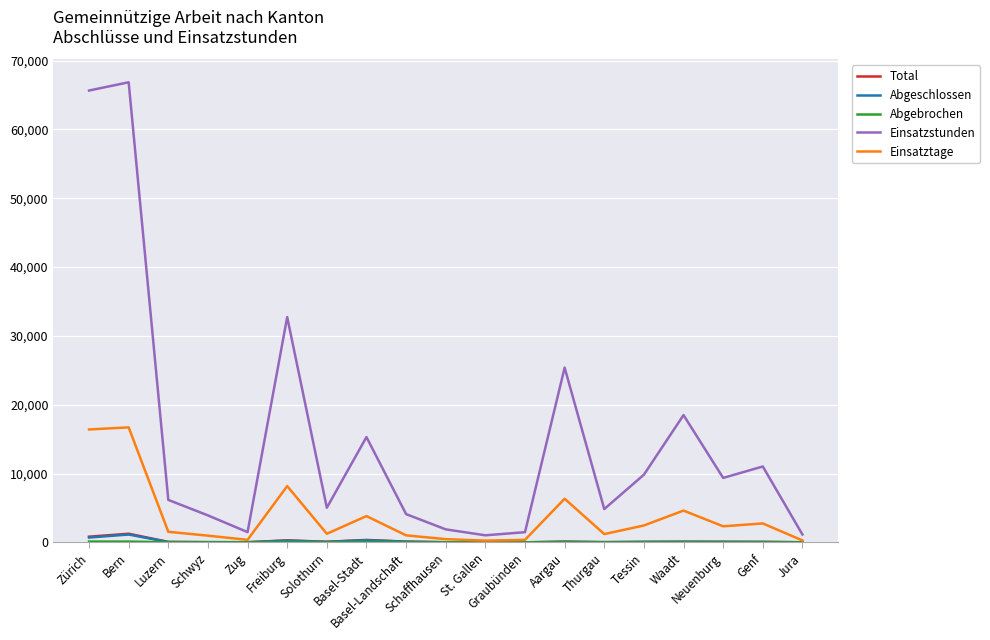

Which series has the largest total across all categories?

Einsatzstunden